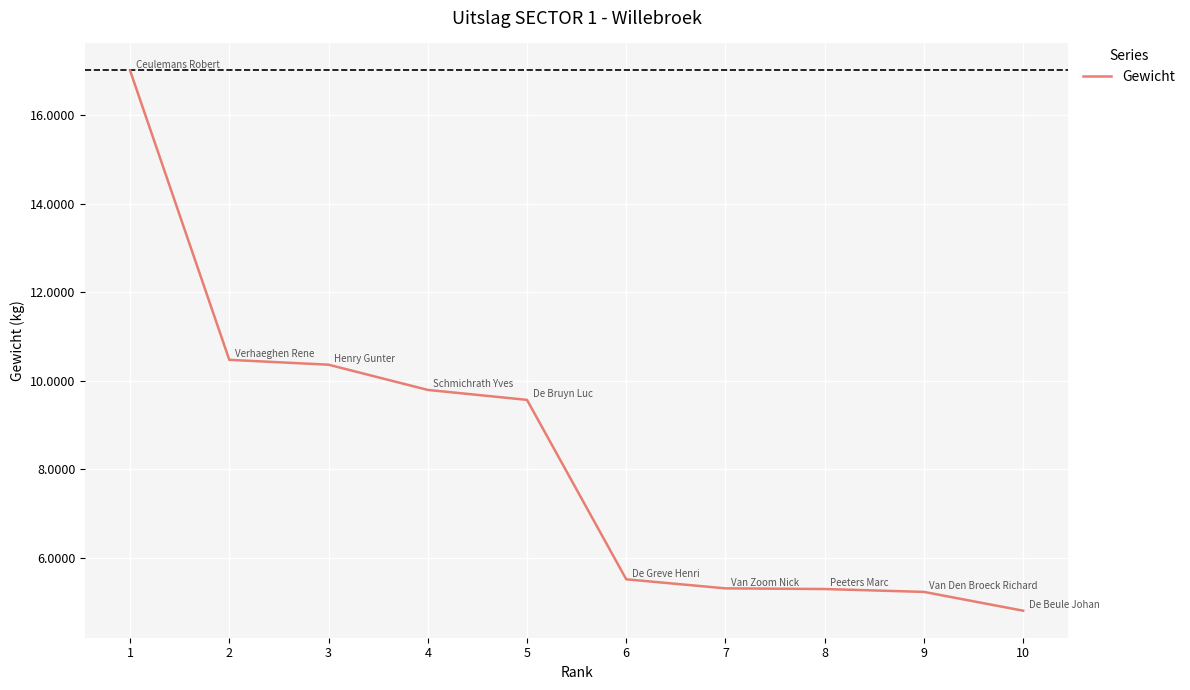

Approximately how many times larger is the value at 4 compared to 1?

0.6